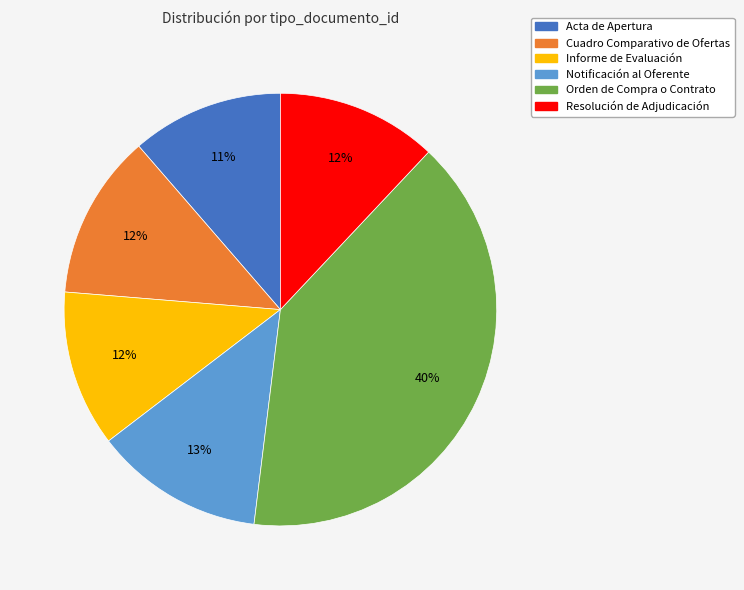

Which slice is the largest?

Orden de Compra o Contrato